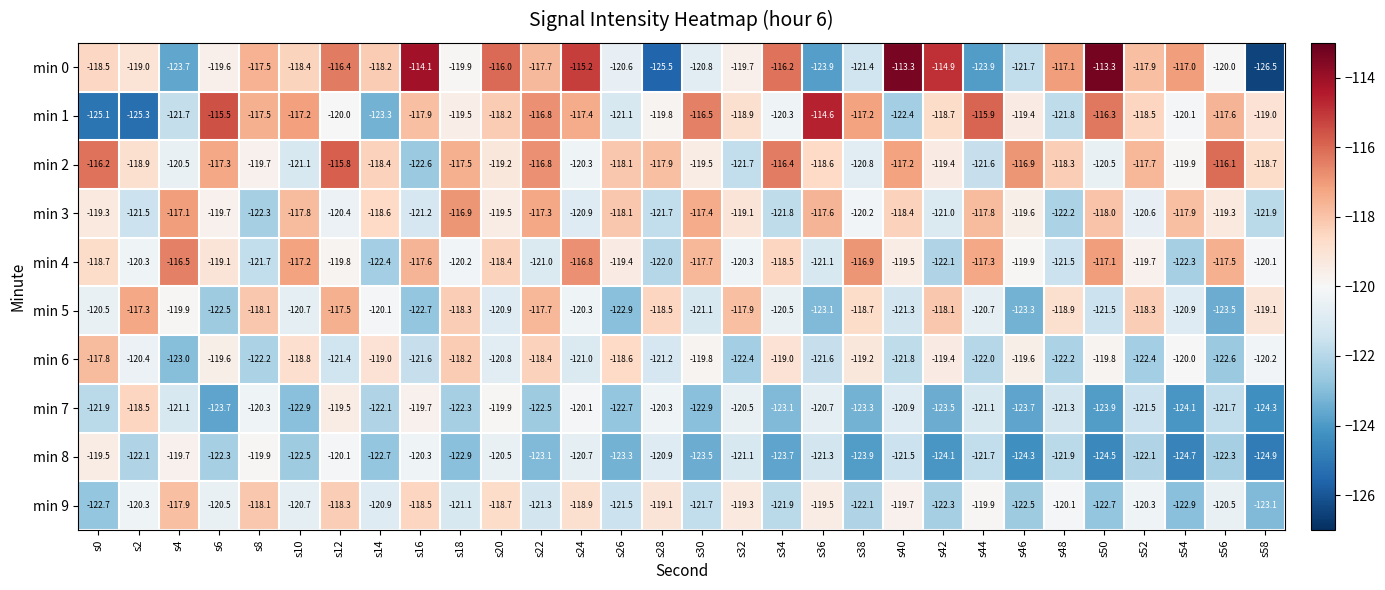

What is the greatest value displayed?

-113.3